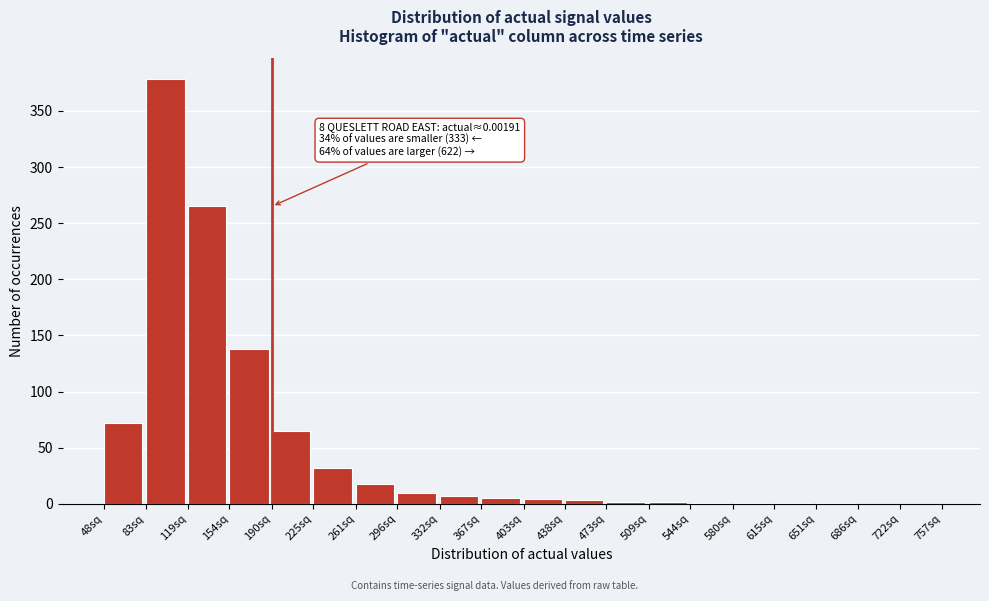

What is the maximum value shown in the chart?

378